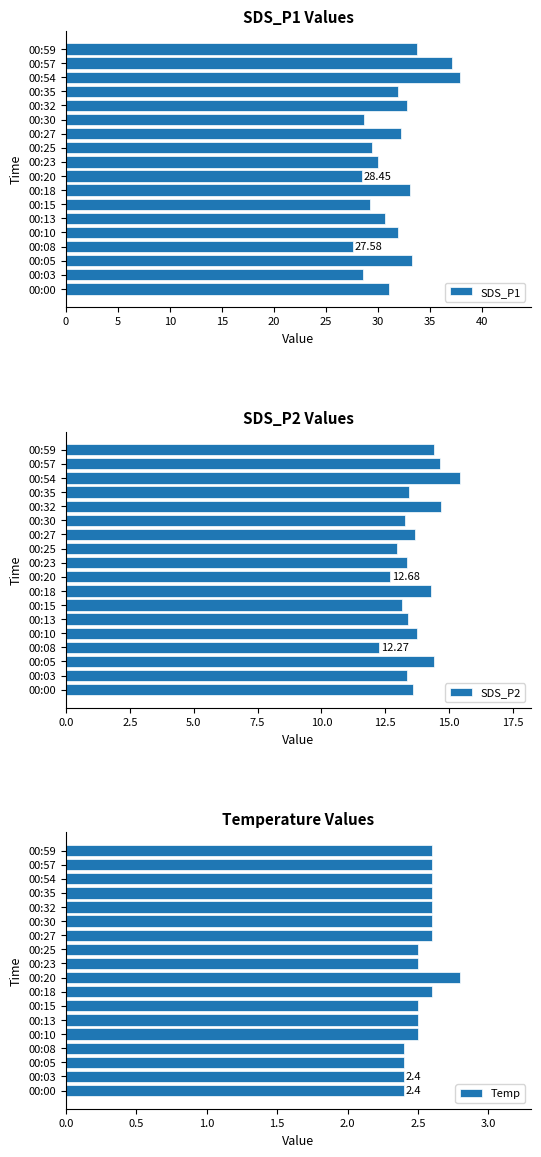

What is the difference between the SDS_P1 values at 00:03 and 00:54?

9.4